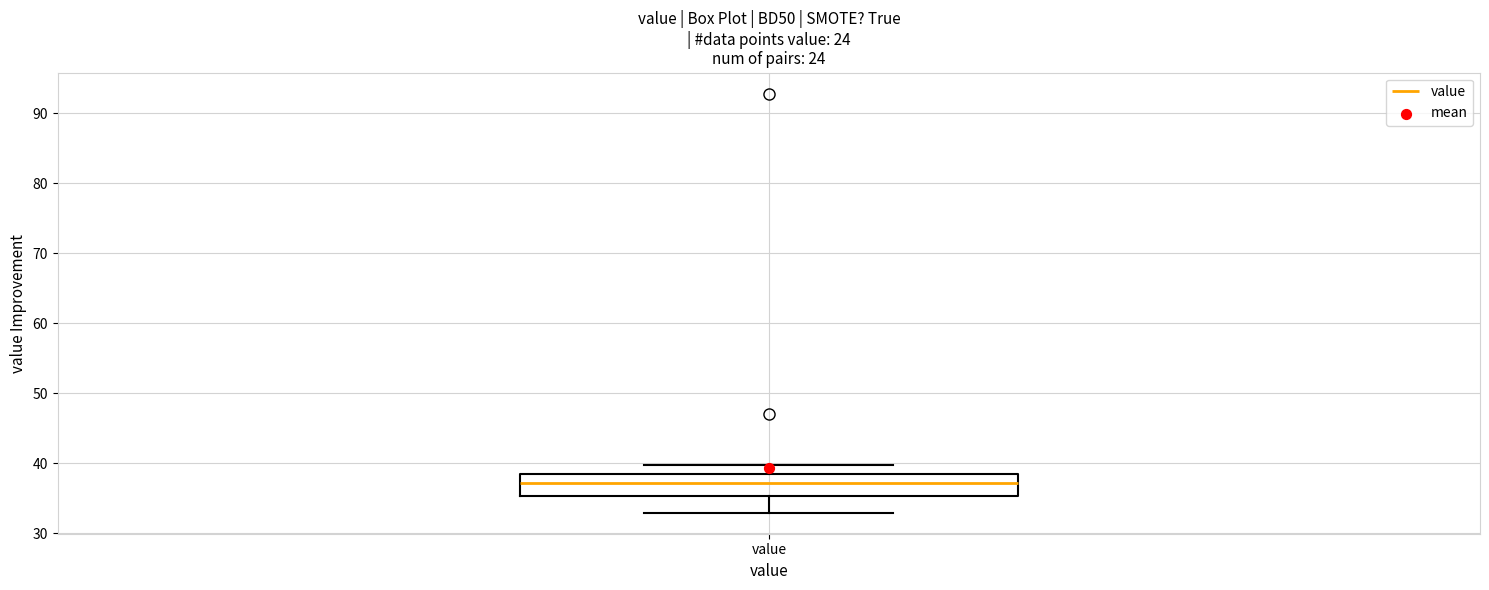

Where does the lower whisker of the box for value end on the y-axis? The values are not printed on the chart, so give them approximately, as read against the axis.

33